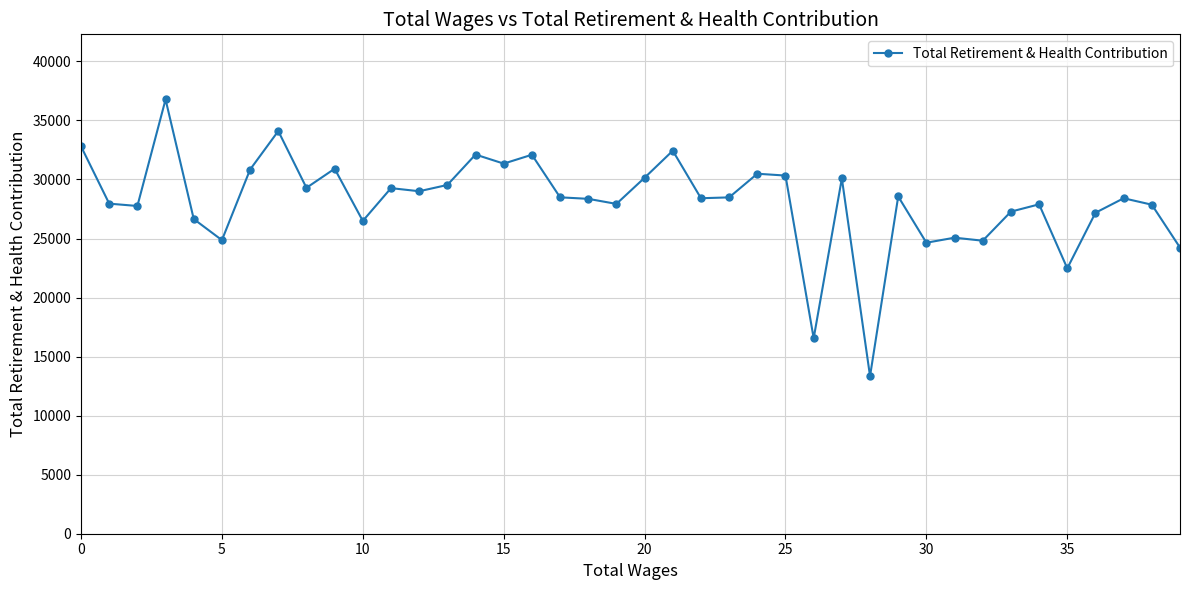

What is the average value?

28131